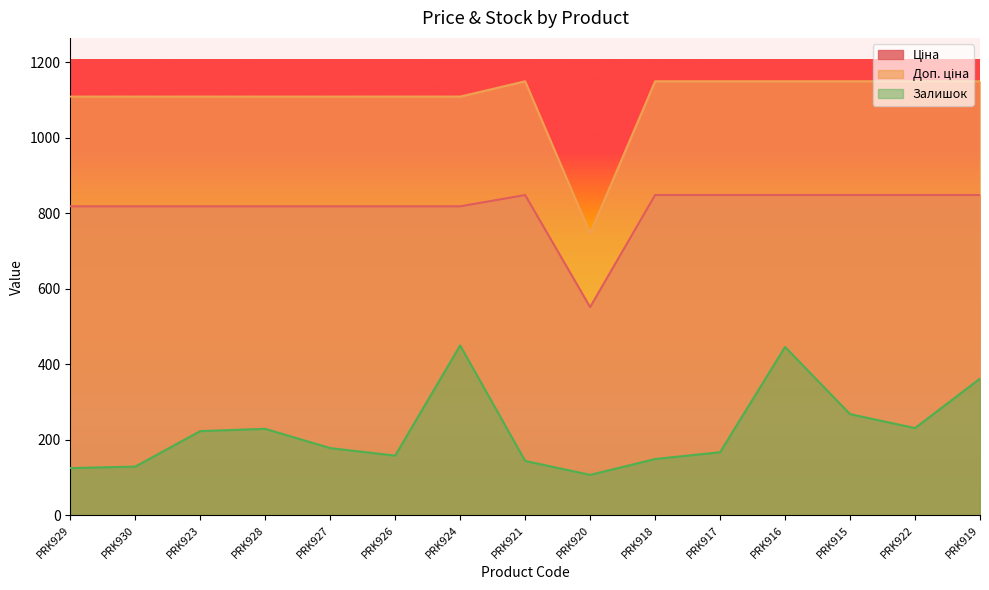

What are all the series names shown in the legend?

Ціна, Доп. ціна, Залишок